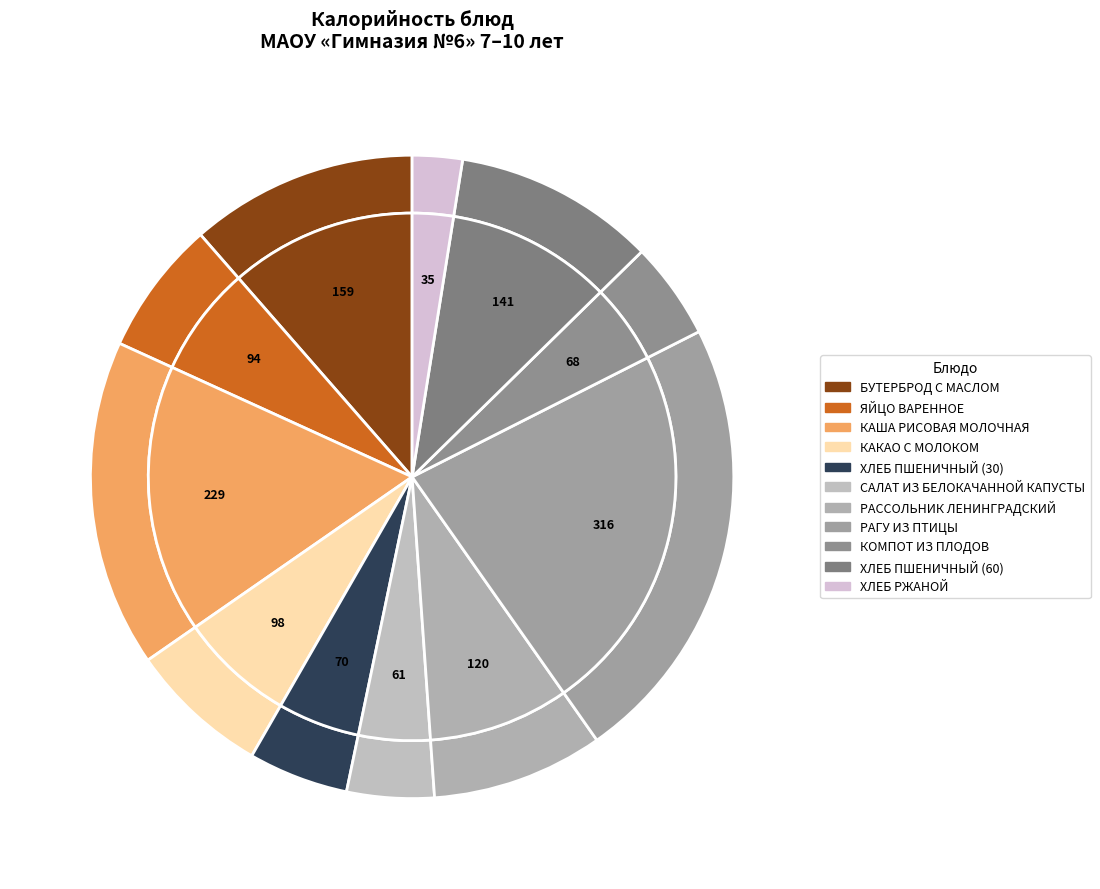

To the nearest percent, what is the difference between the largest and smallest slice percentages?

20%